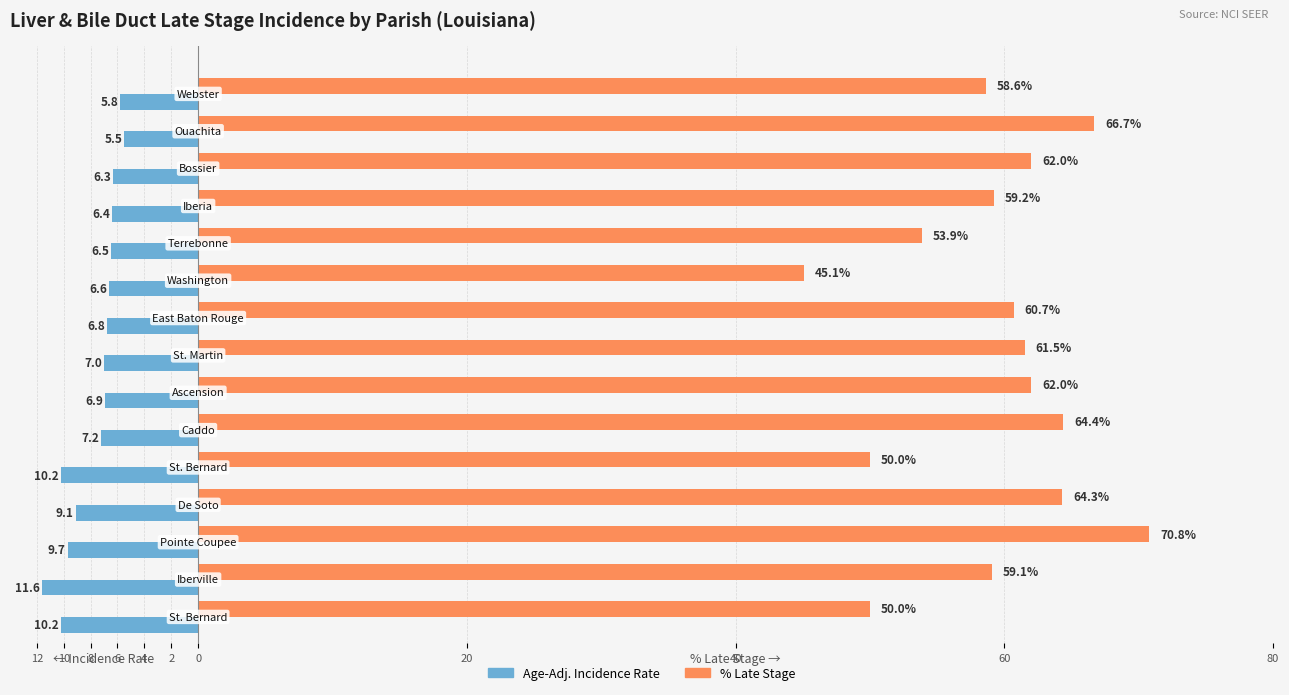

What is the minimum value for % Late Stage?

45.1